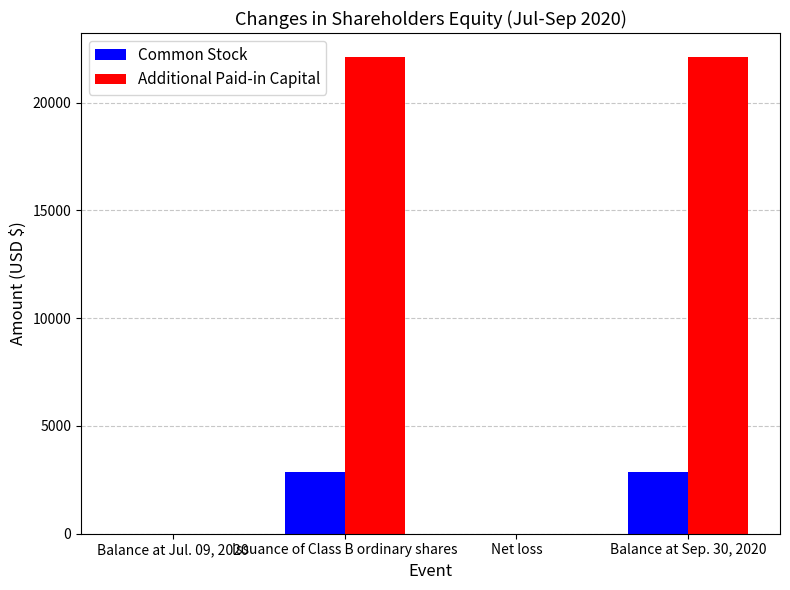

Is the value of Additional Paid-in Capital at Issuance of Class B ordinary shares greater than the value of Common Stock at Balance at Sep. 30, 2020?

Yes